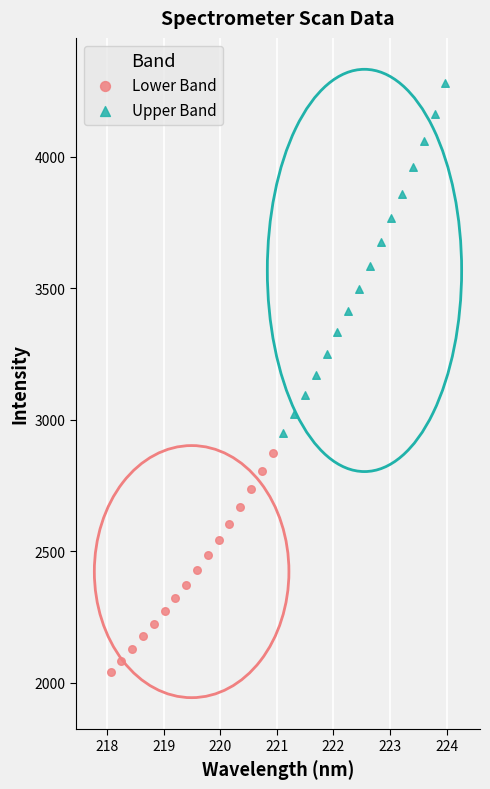

What are all the series names shown in the legend?

Lower Band, Upper Band